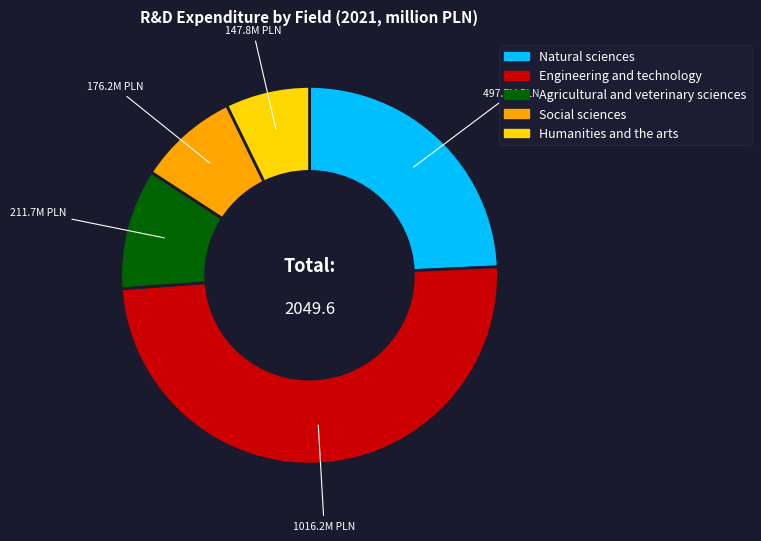

What is the largest slice in the pie chart?

Engineering and technology